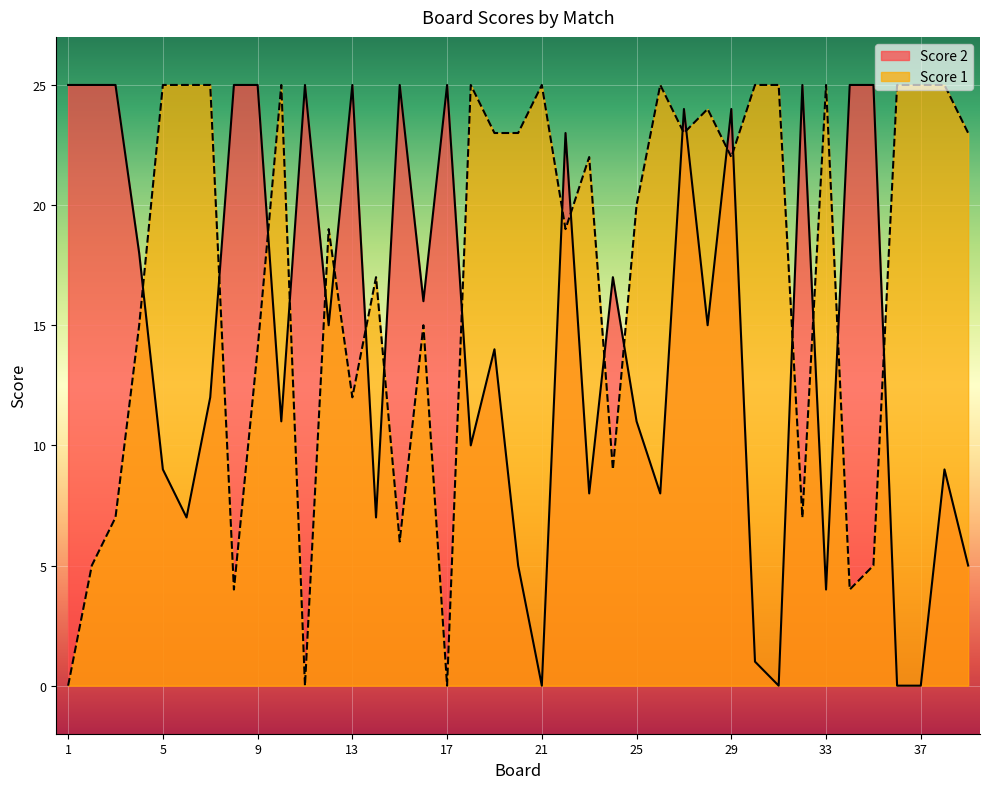

How many times do Score 2 and Score 1 cross each other?

21